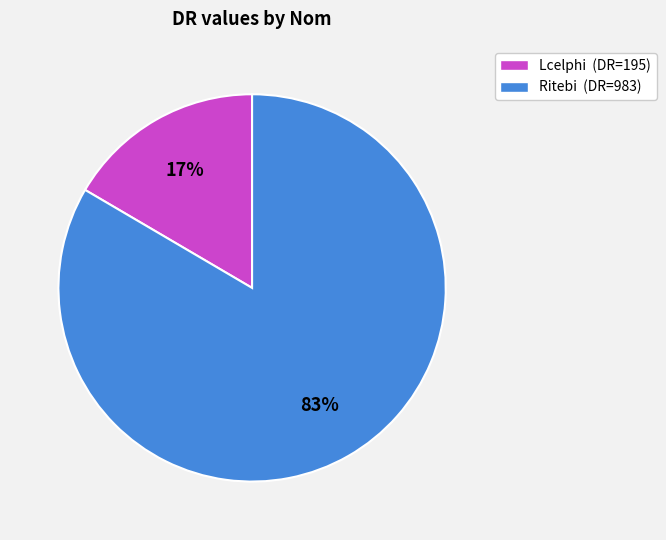

Count the number of slices in the pie.

2